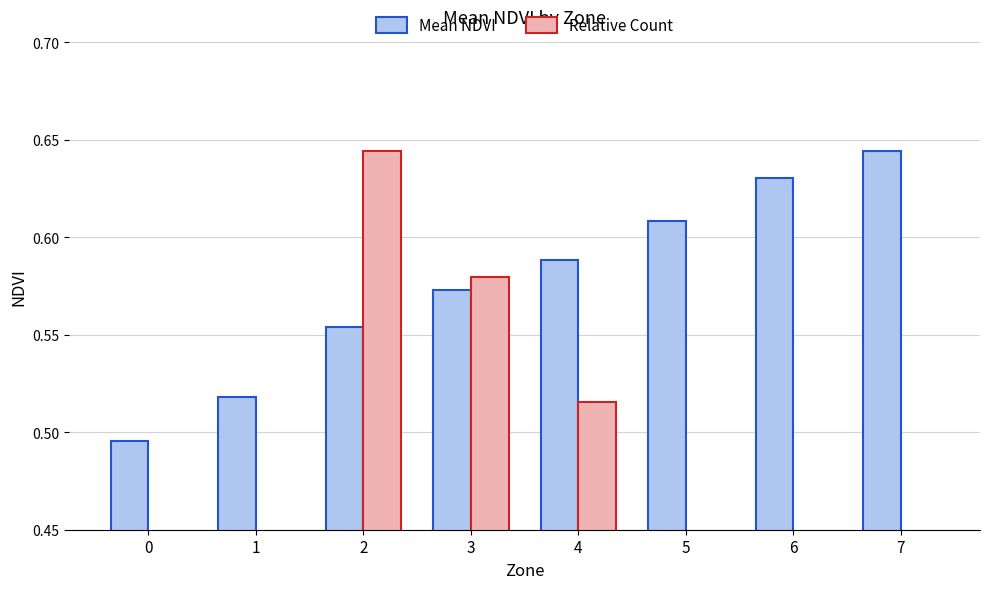

What is the highest value of the Mean NDVI series?

0.6